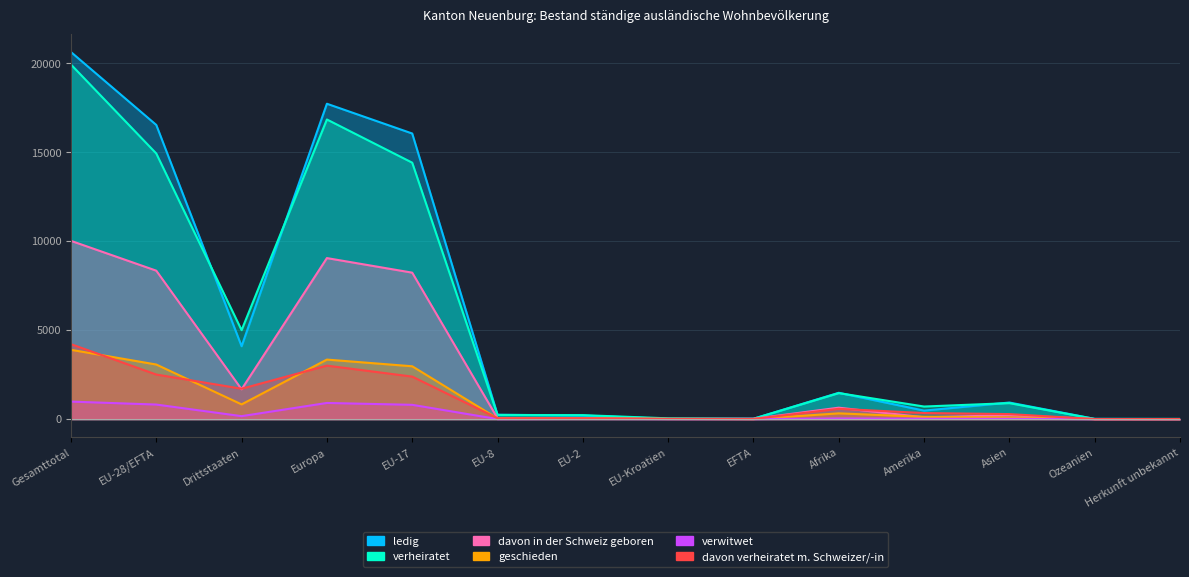

What position from the left is EU-Kroatien?

8